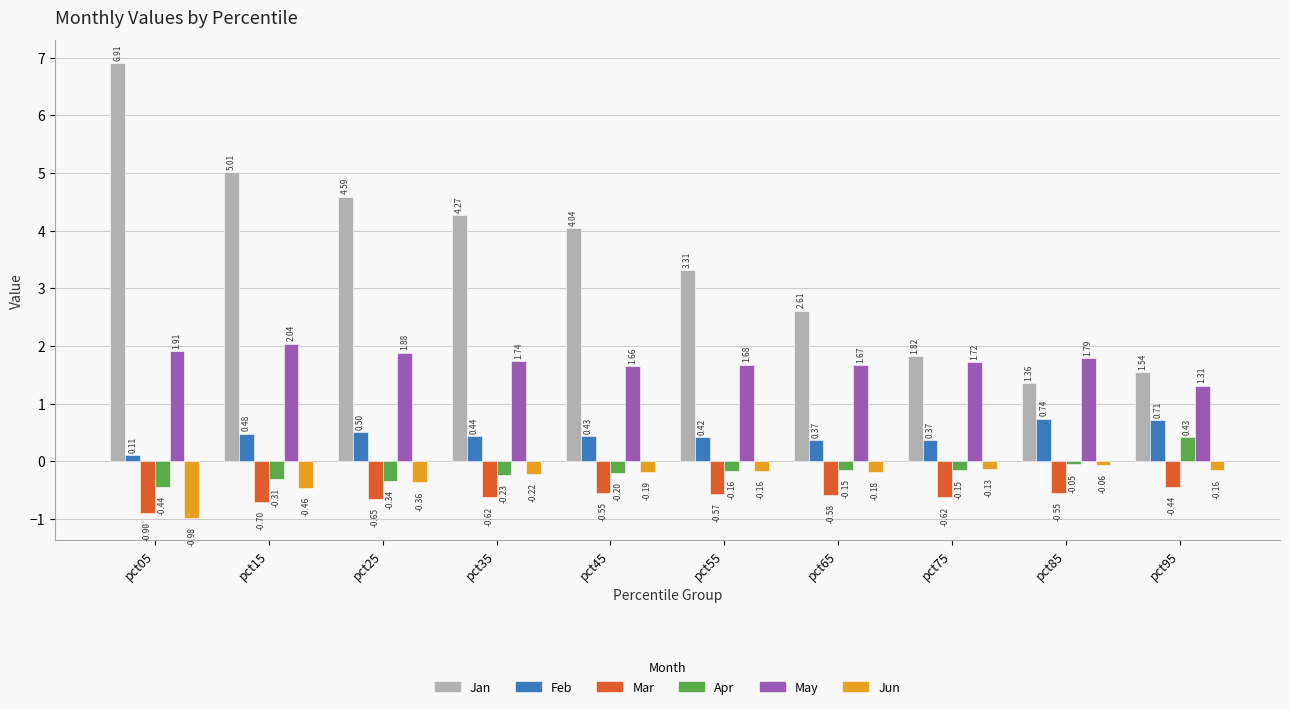

What is the approximate value of Apr at pct45?

-0.2